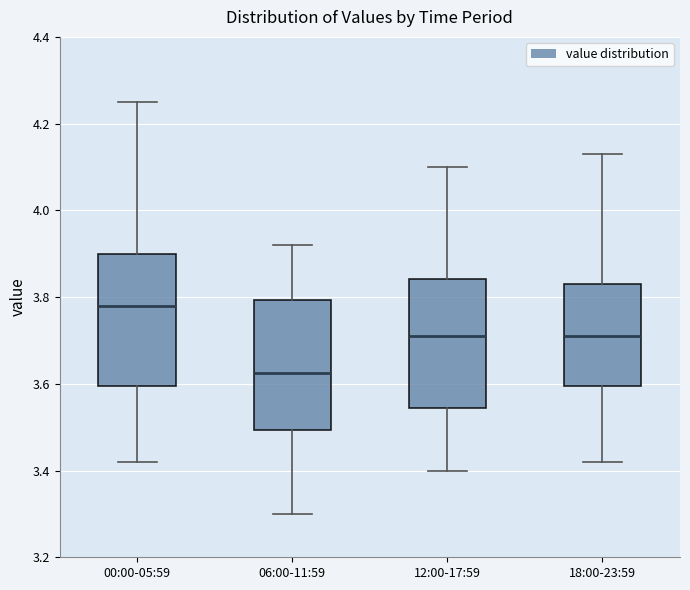

Where does the median line of the box for 12:00-17:59 sit on the y-axis? The values are not printed on the chart, so give them approximately, as read against the axis.

3.72